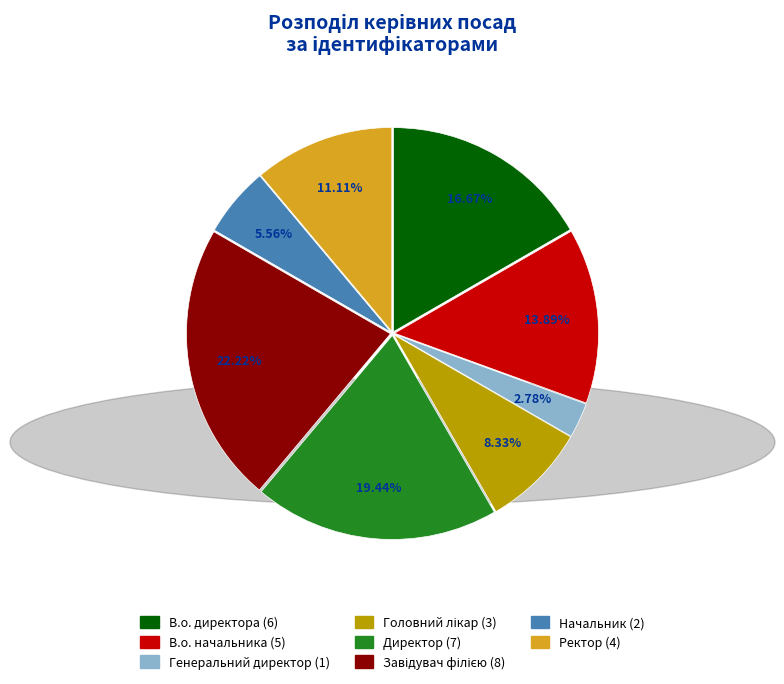

Which slice is the smallest?

Генеральний директор